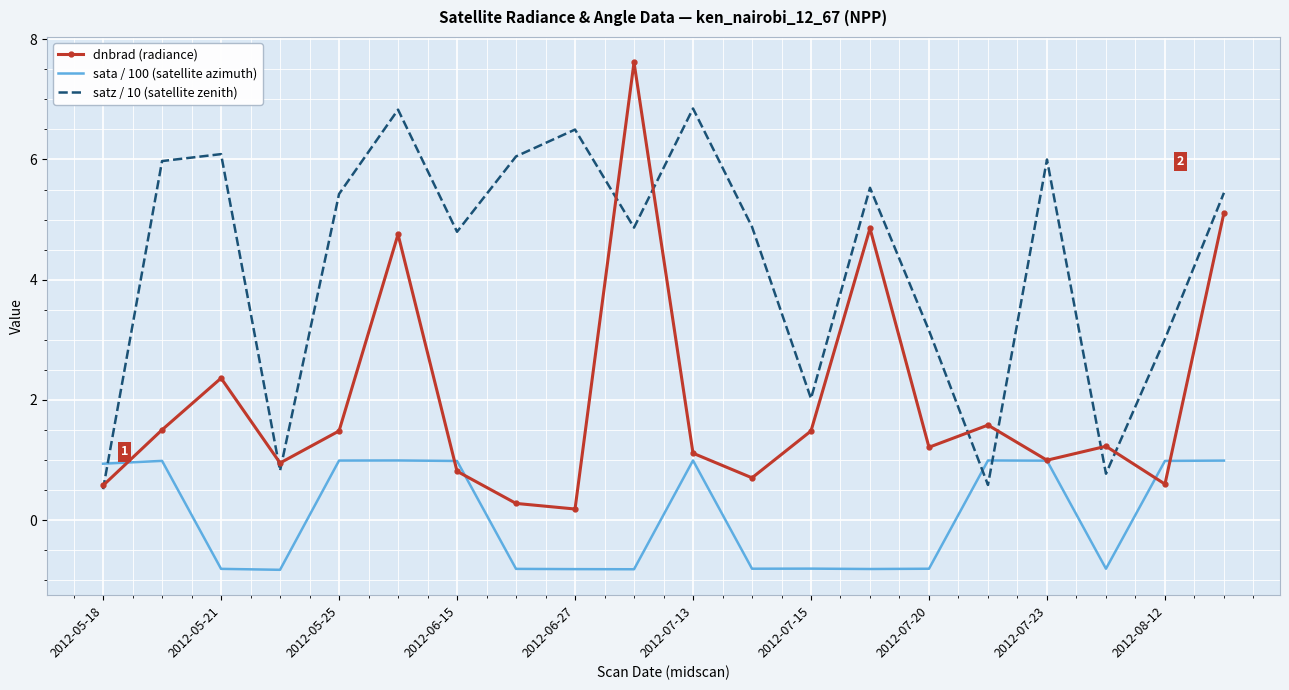

Which series has the widest spread of values?

dnbrad (radiance)